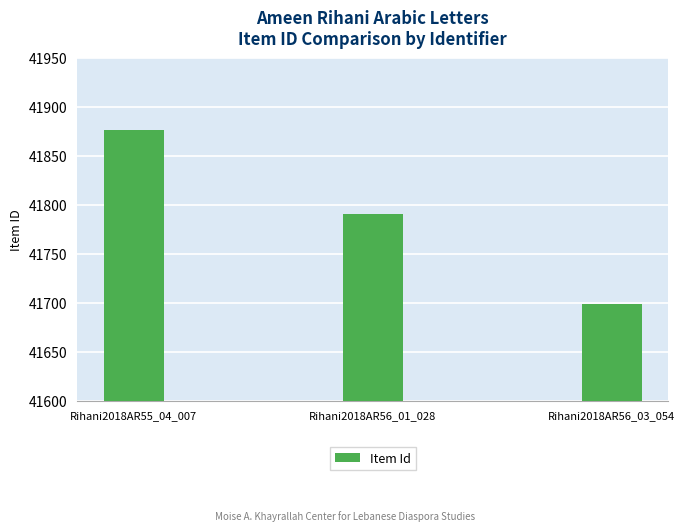

What is the label of the 3rd bar from the left?

Rihani2018AR56_03_054